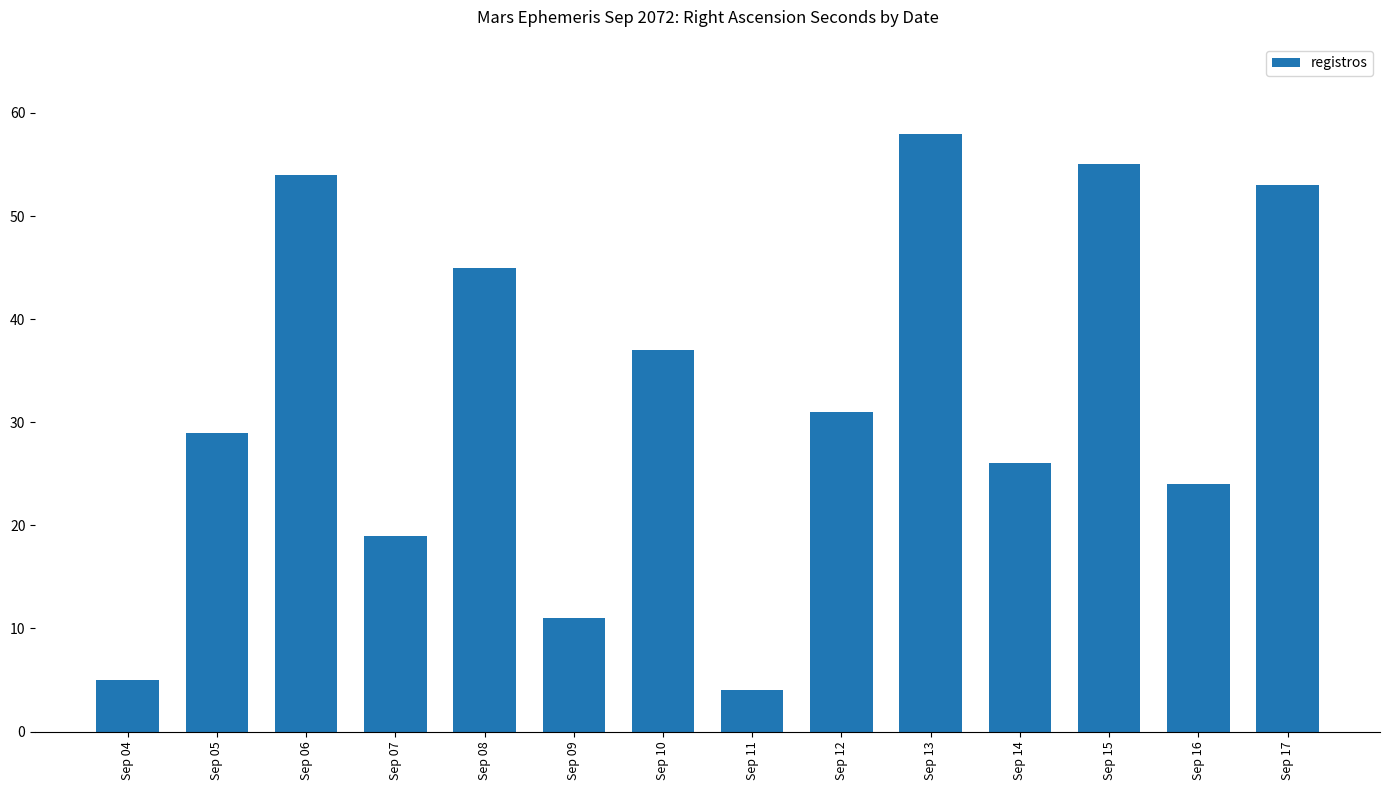

What is the difference between the values at Sep 09 and Sep 05?

18